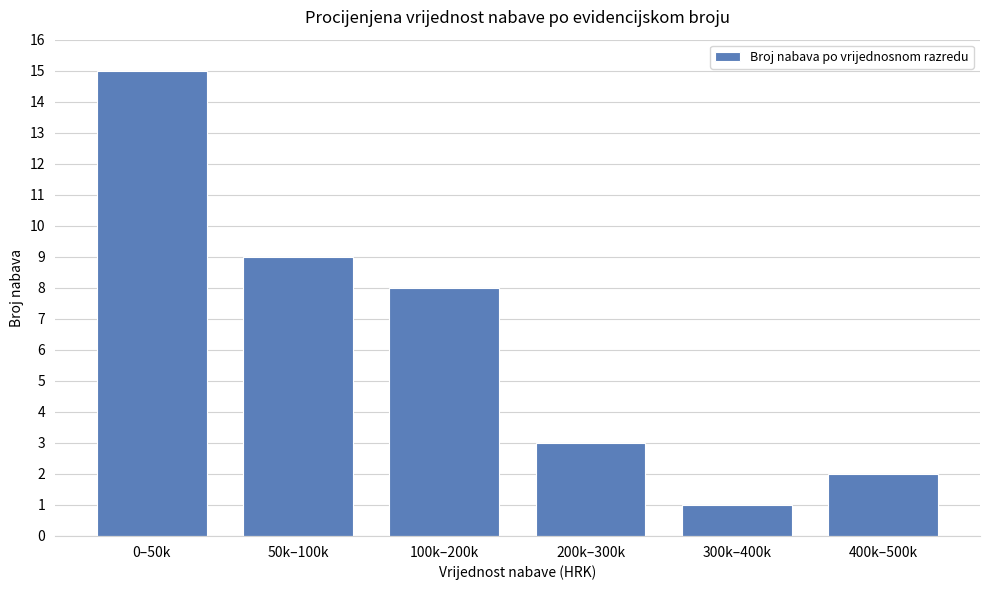

What is the difference between the values at 100k–200k and 0–50k?

7